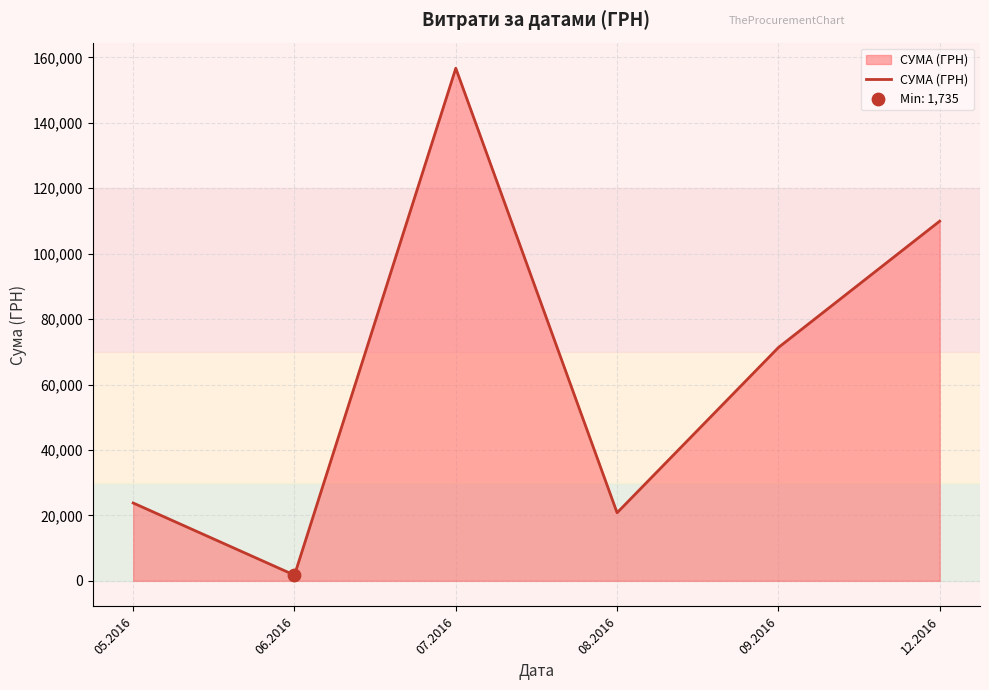

Which has a higher value, 06.2016 or 05.2016?

05.2016